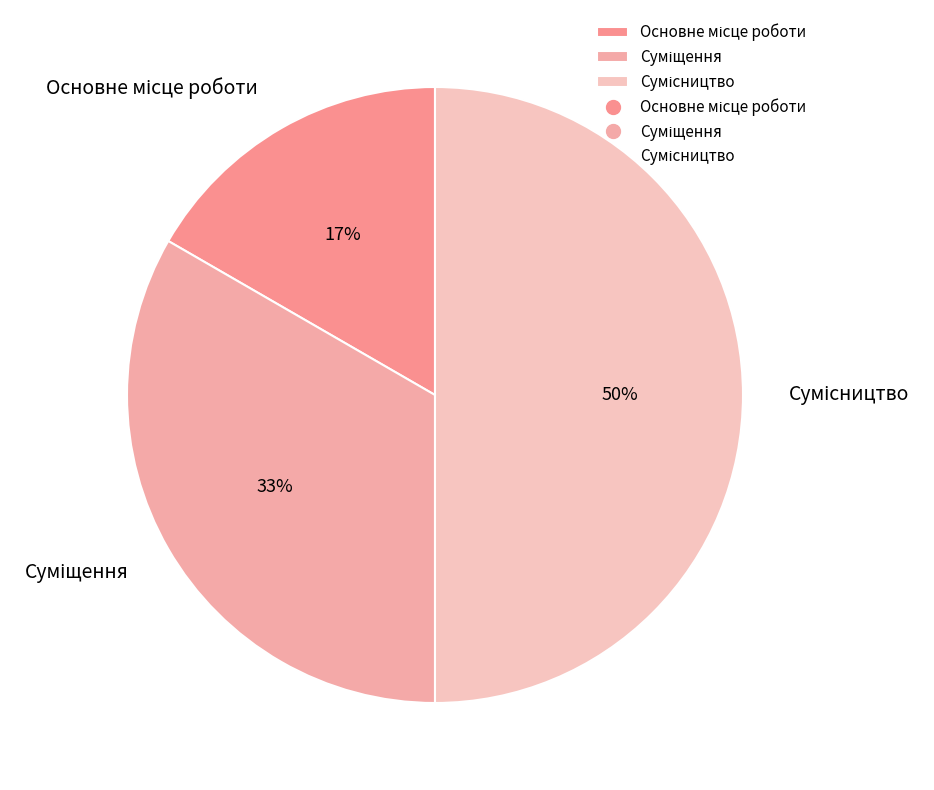

To the nearest percent, what is the difference between the largest and smallest slice percentages?

33%